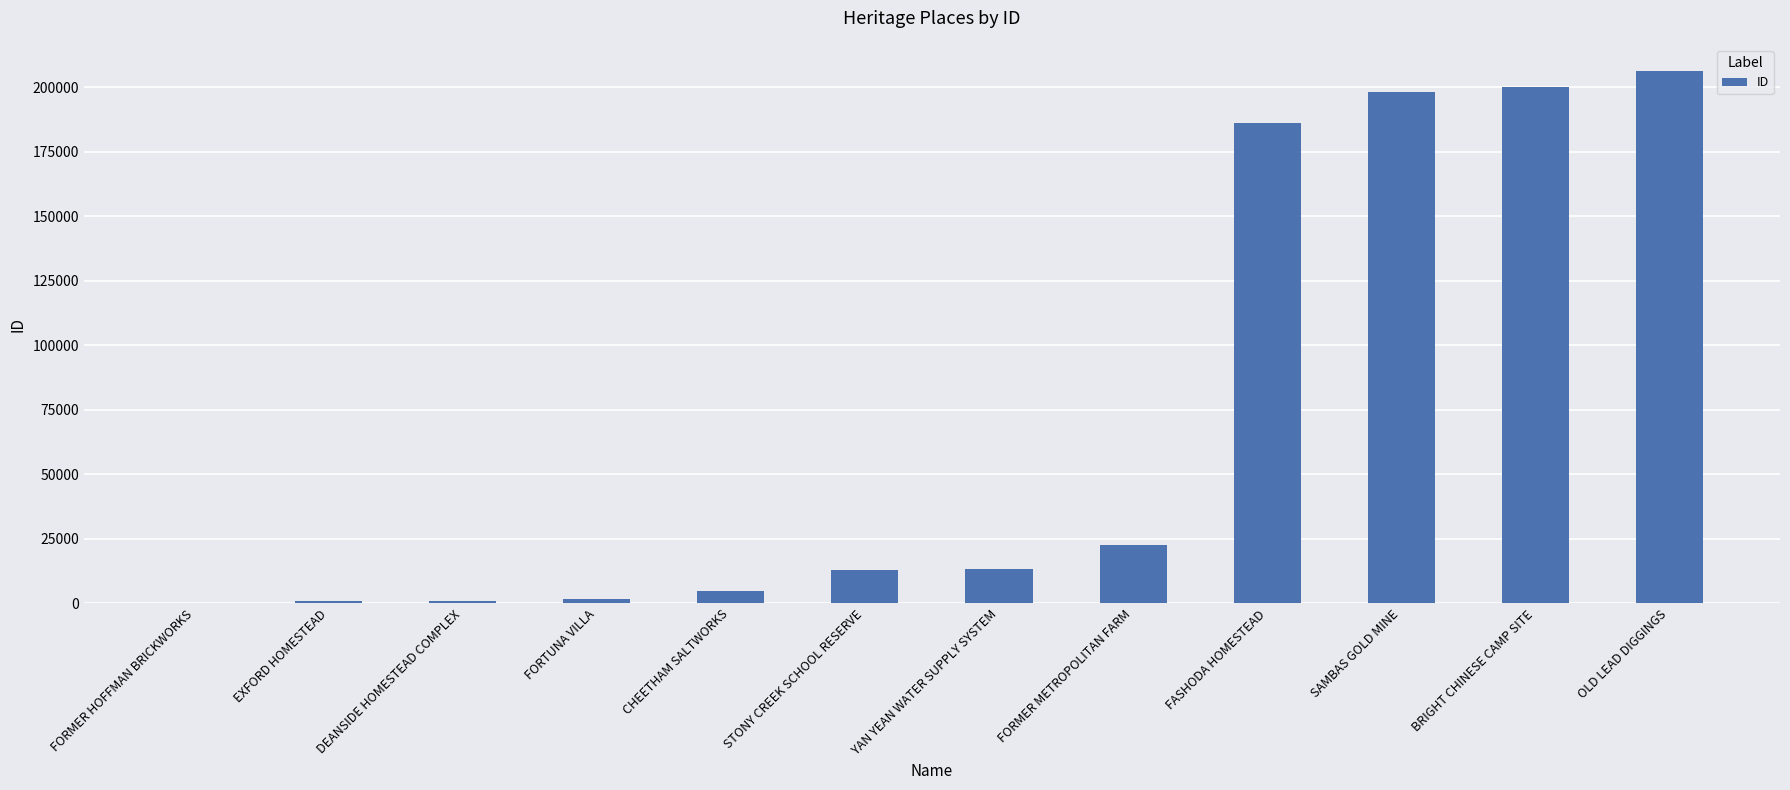

What value does the data have at FASHODA HOMESTEAD?

186243